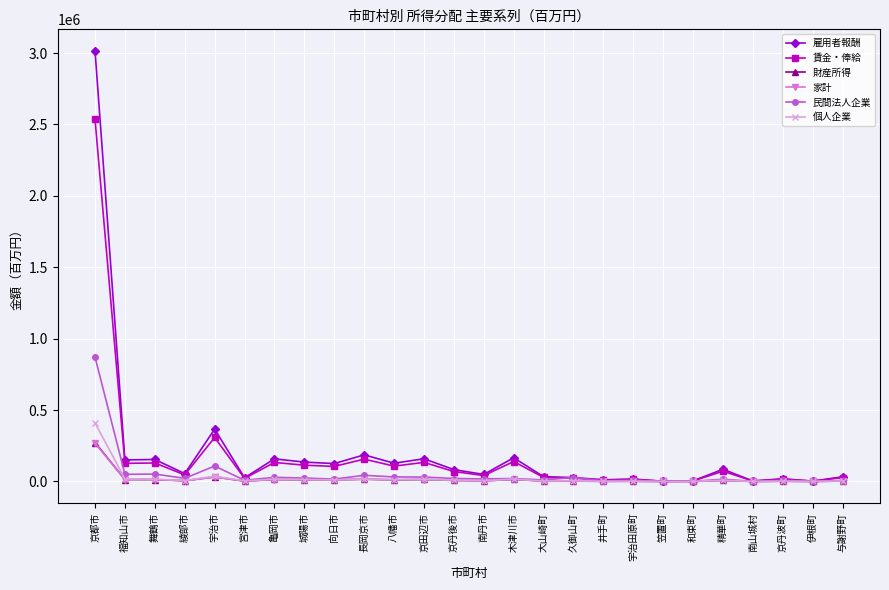

True or false: 個人企業 has a value of 5792 at 久御山町.

True